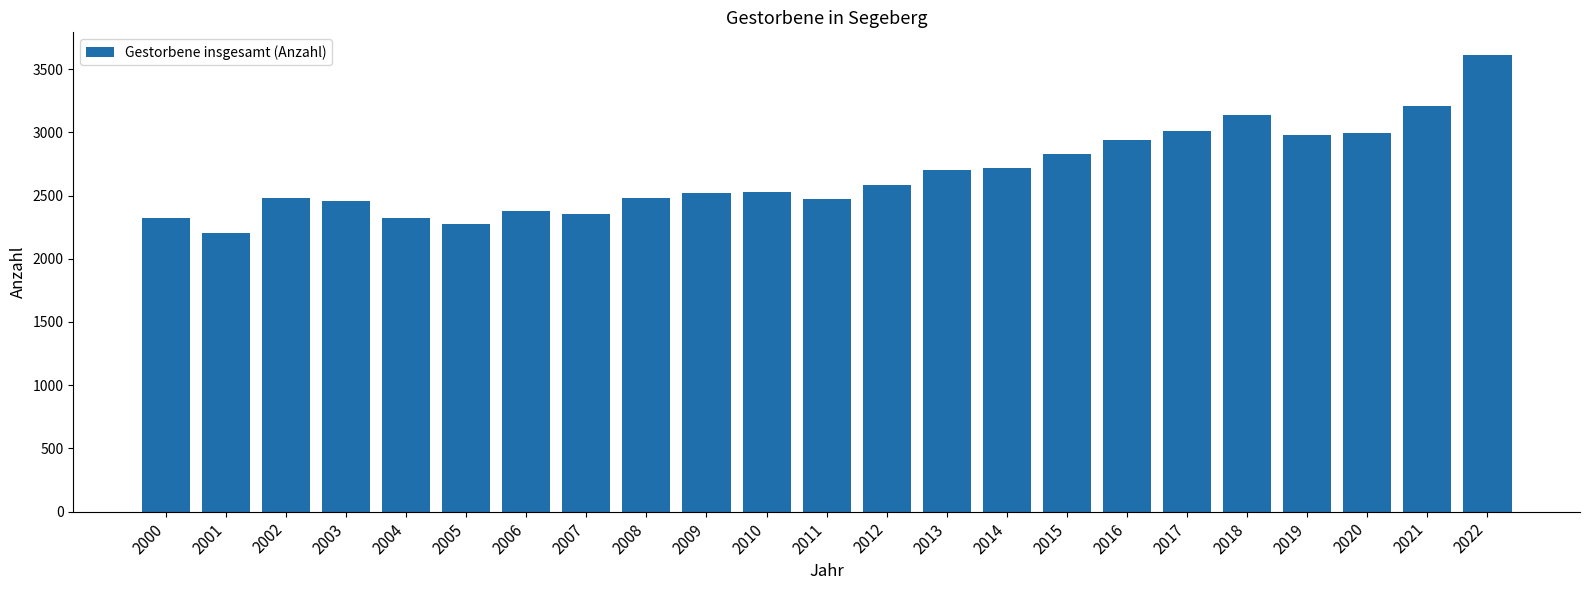

What is the approximate value at 2005, to the nearest 50?

2250